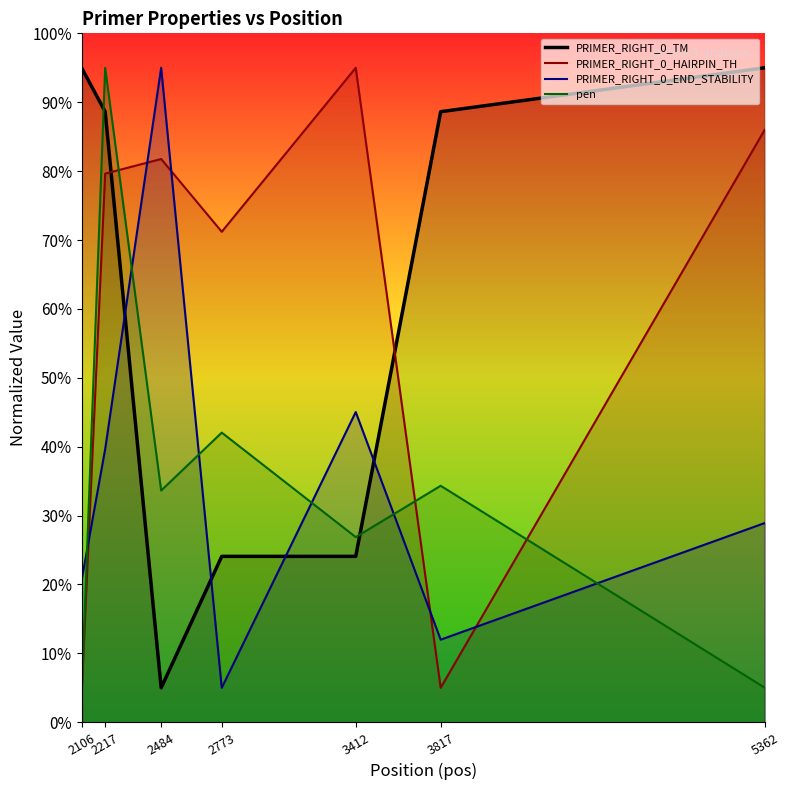

At which label does PRIMER_RIGHT_0_TM reach its minimum?

2484